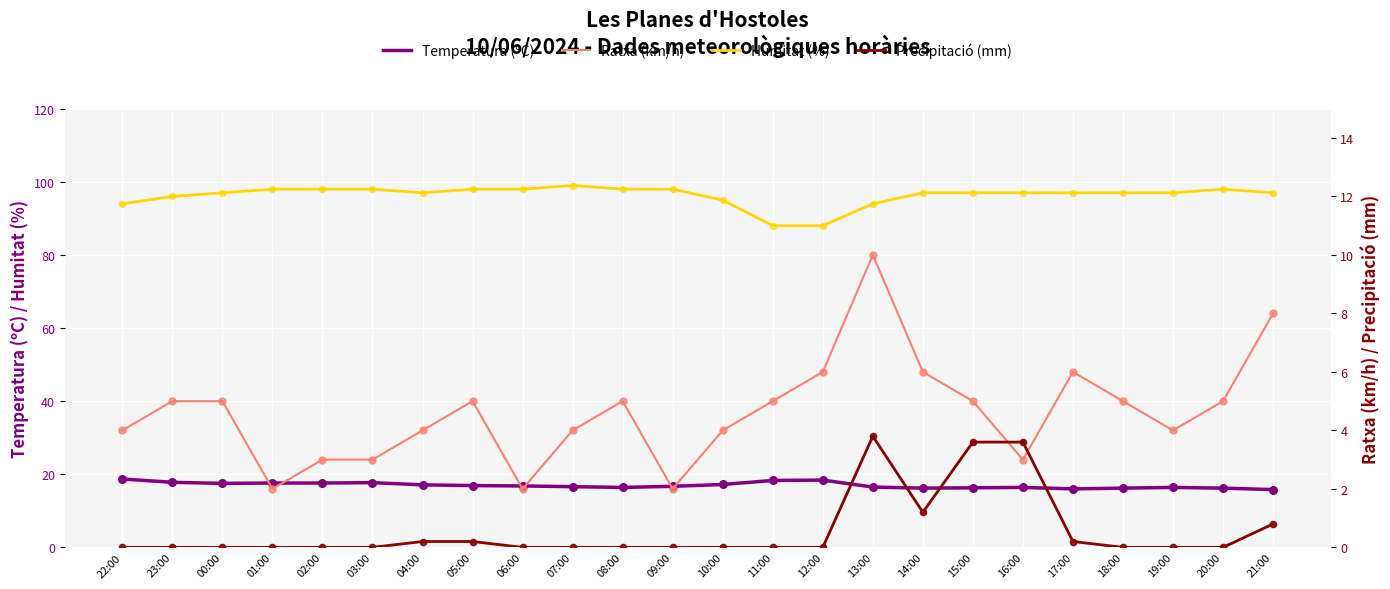

What are all the series names shown in the legend?

Temperatura (ºC), Humitat (%), Ratxa (km/h), Precipitació (mm)